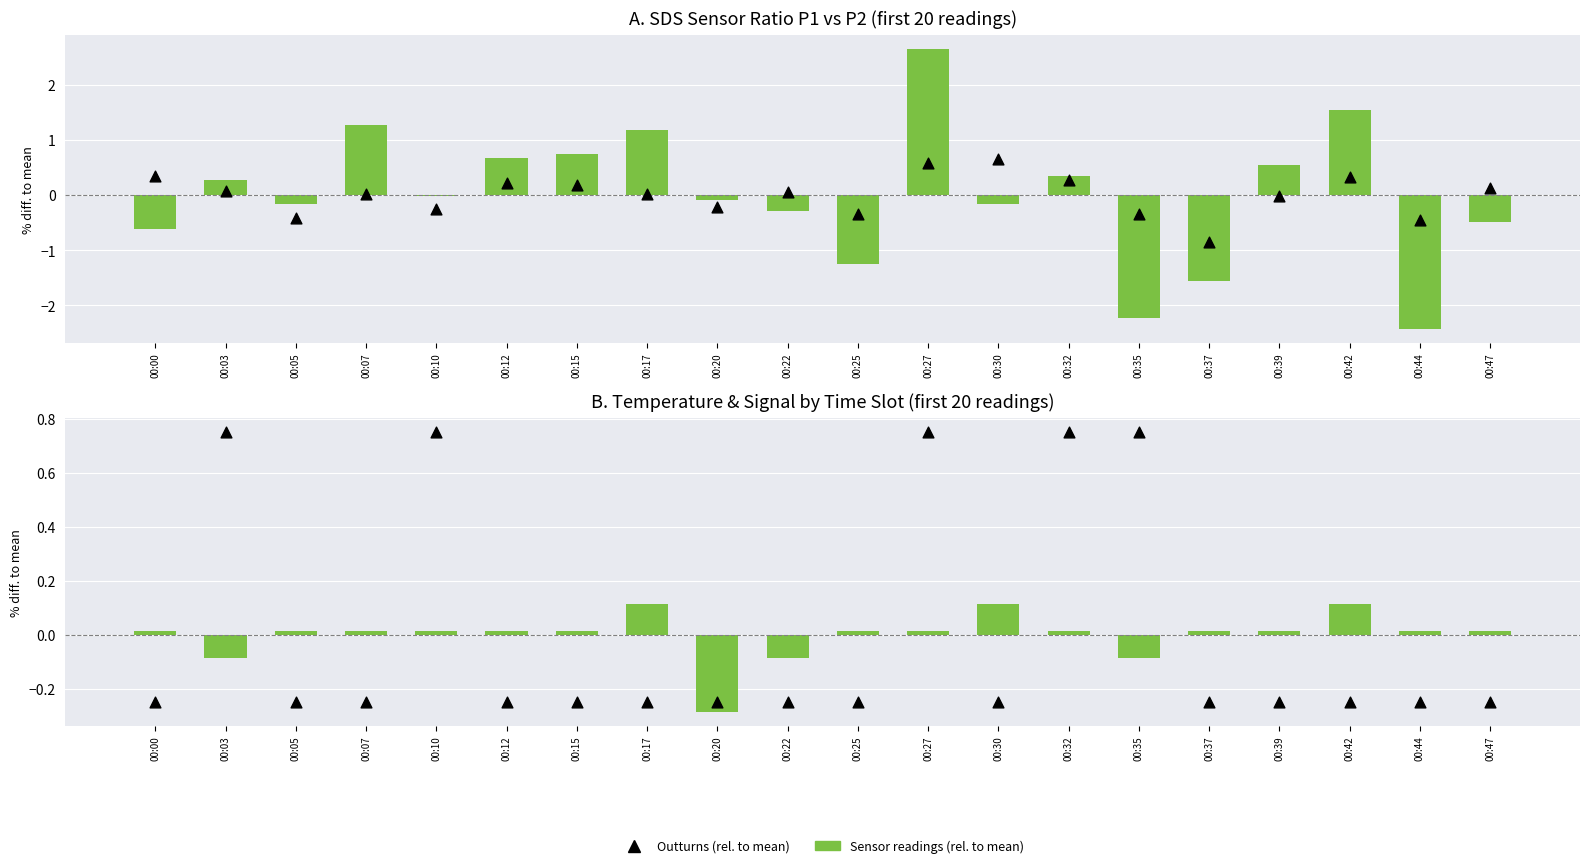

Which series reaches the maximum Y coordinate?

SDS P1 (rel. to mean)